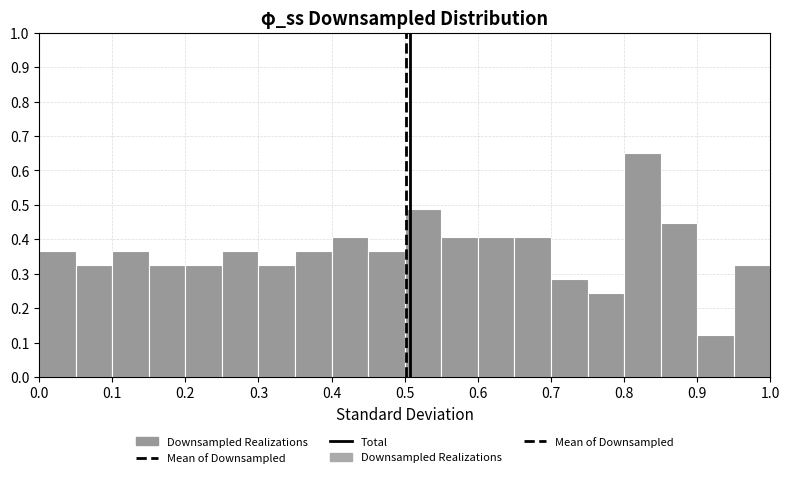

How tall is the bar that spans 0.60 to 0.65 on the x-axis? The values are not printed on the chart, so give them approximately, as read against the axis.

0.41